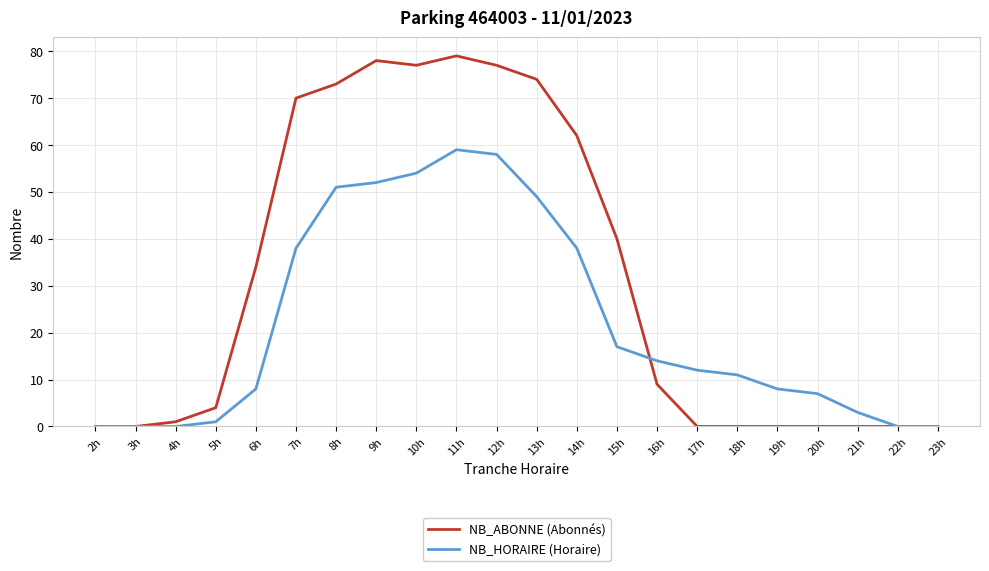

List the series in order of their overall mean, lowest first.

NB_HORAIRE (Horaire), NB_ABONNE (Abonnés)